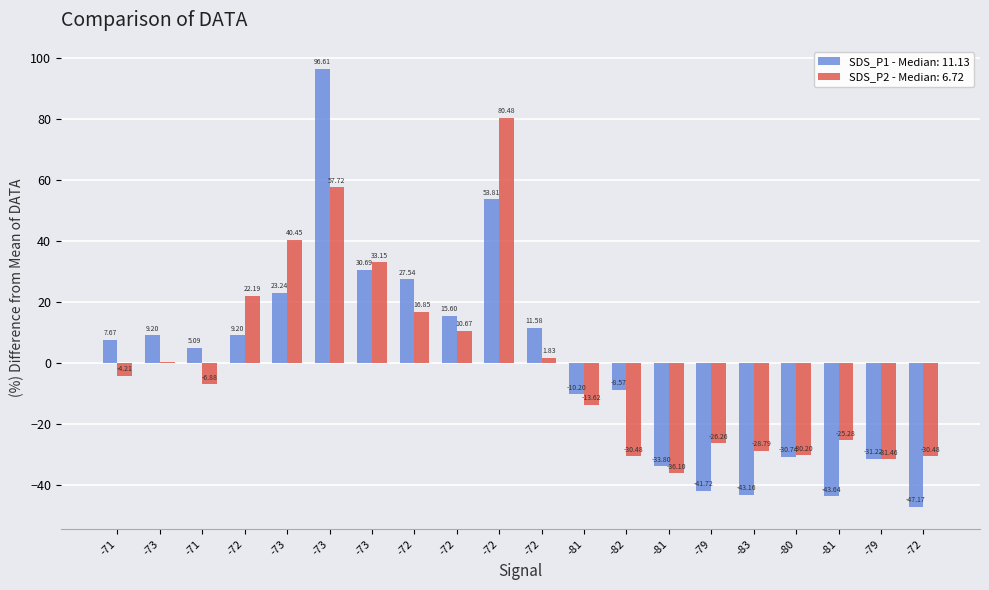

Count the number of categories in the chart.

20